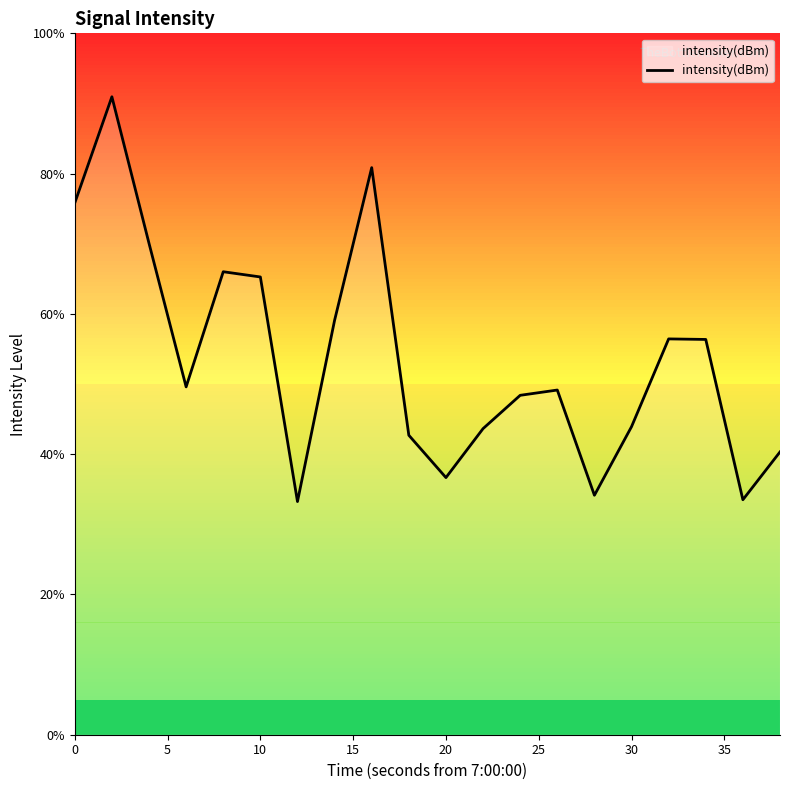

What is the difference between the maximum and minimum values?

57.7